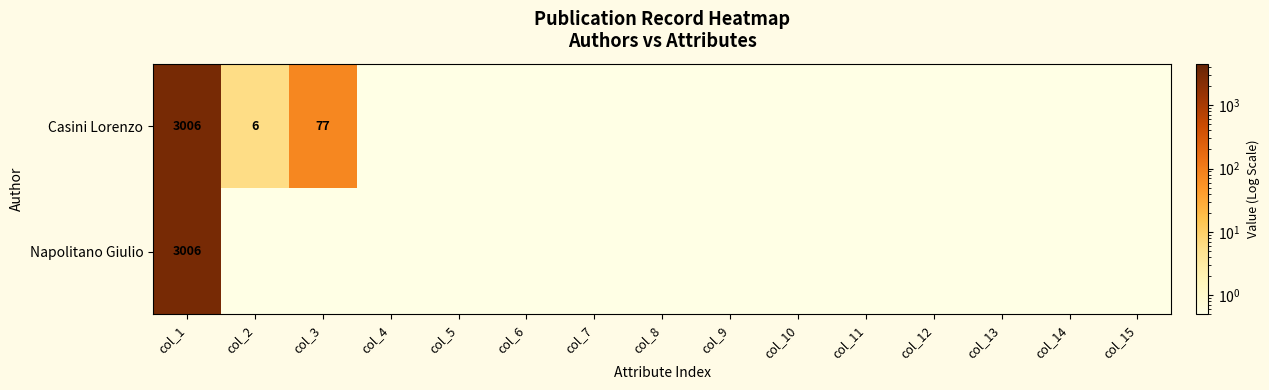

What is the total value across all series at col_1?

6012.0